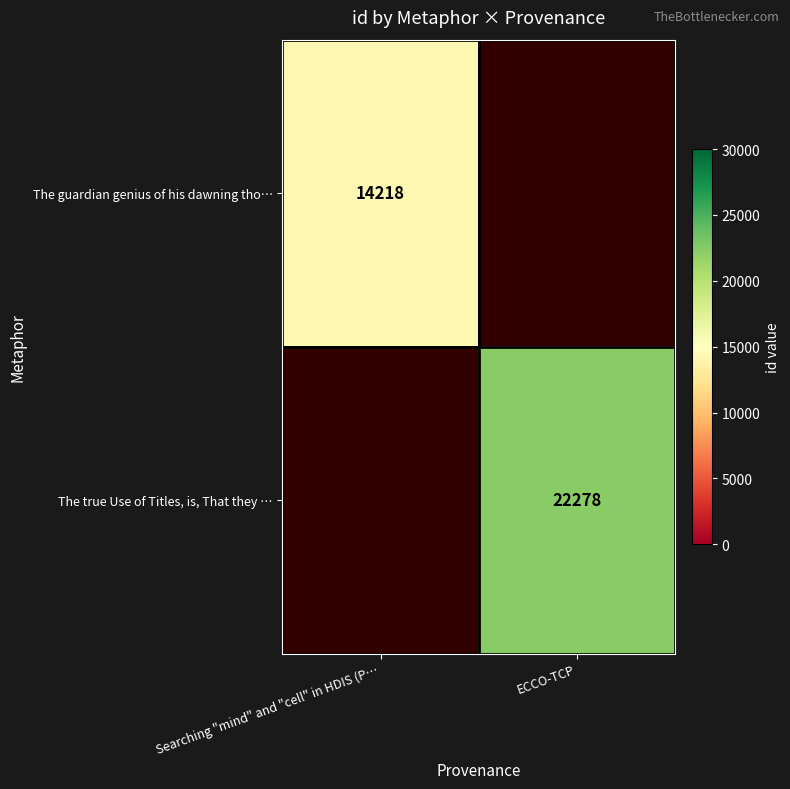

Is it true that The true Use of Titles, is, That they … equals 22278 at ECCO-TCP?

True